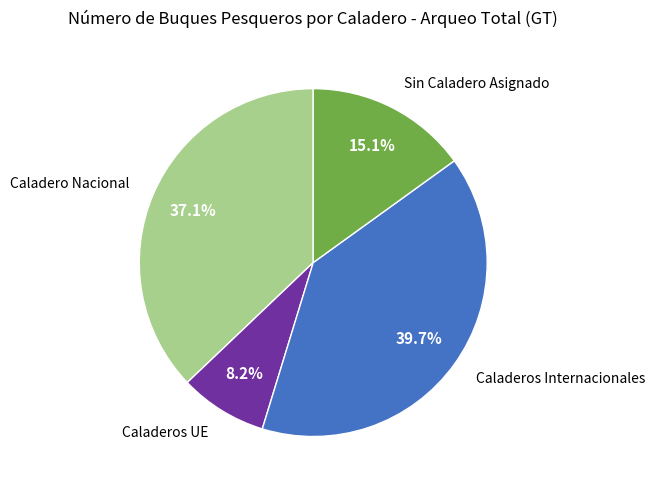

Is there a majority slice in this chart?

No